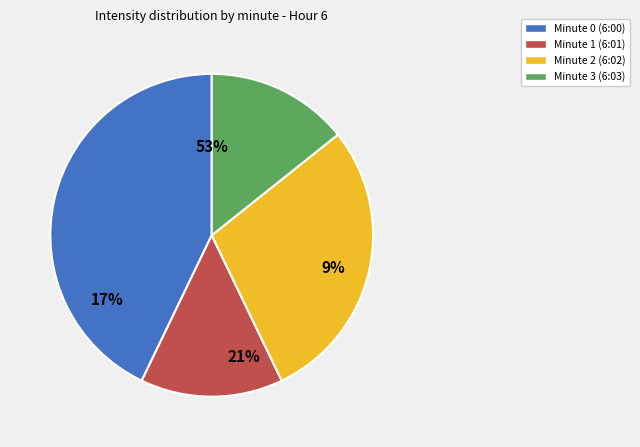

How many segments does this pie chart have?

4